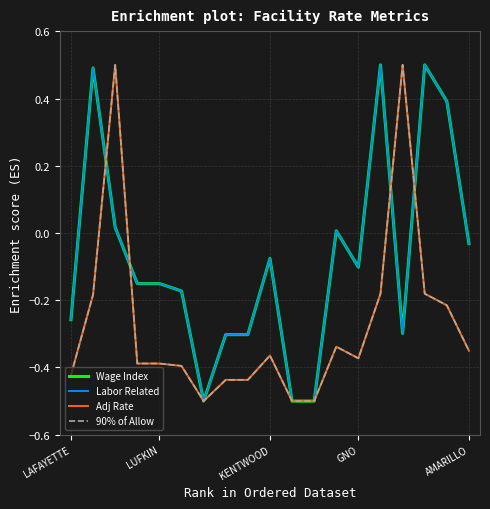

What is the maximum value for Adj Rate?

0.5